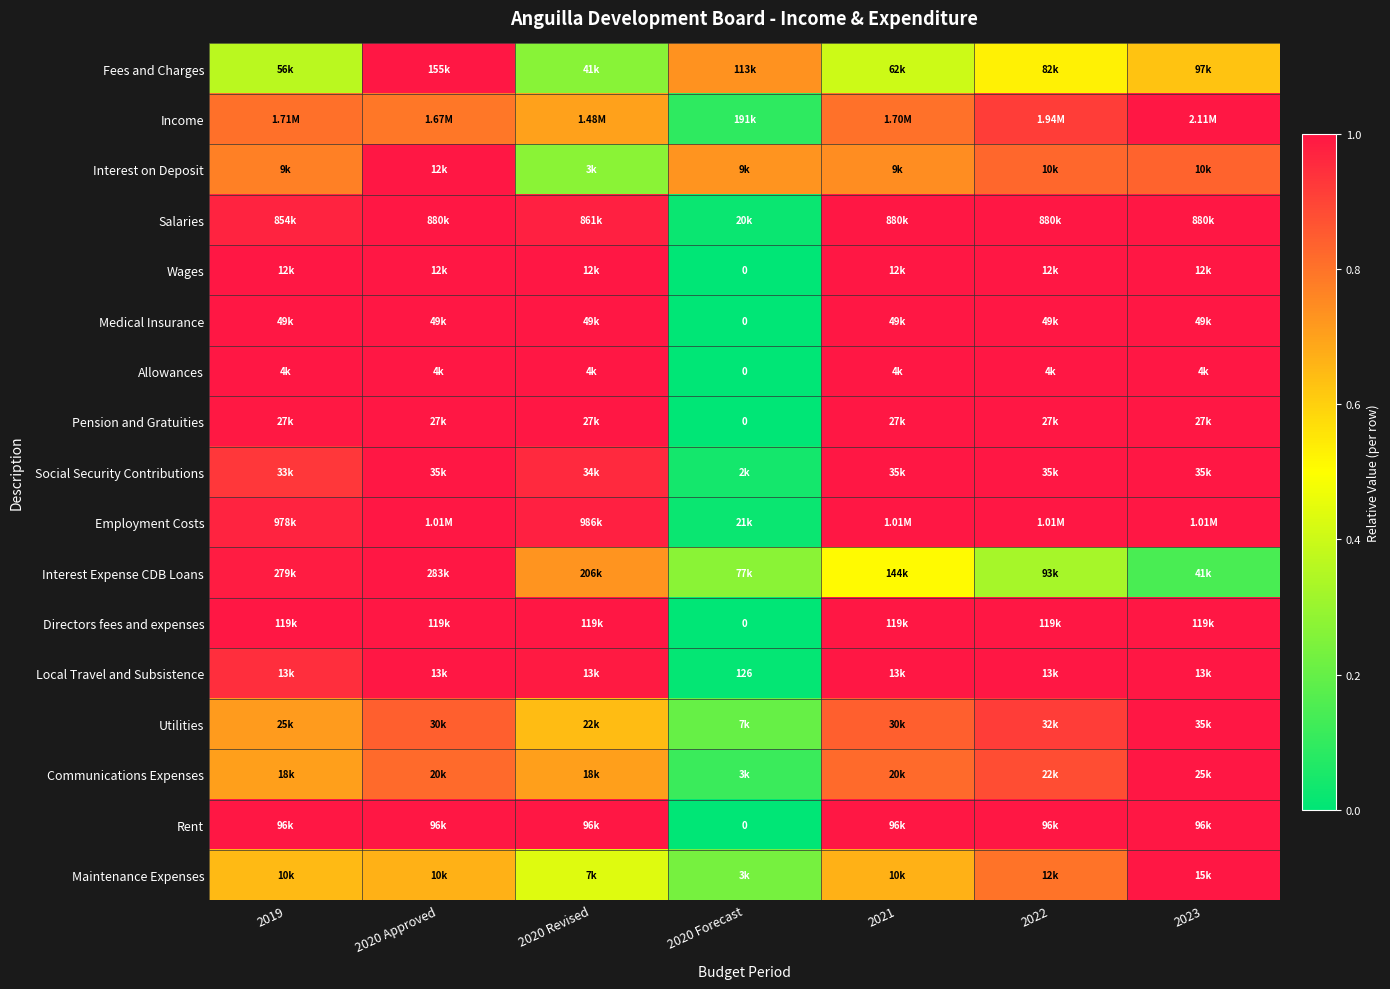

At which label does Medical Insurance reach its peak?

2019